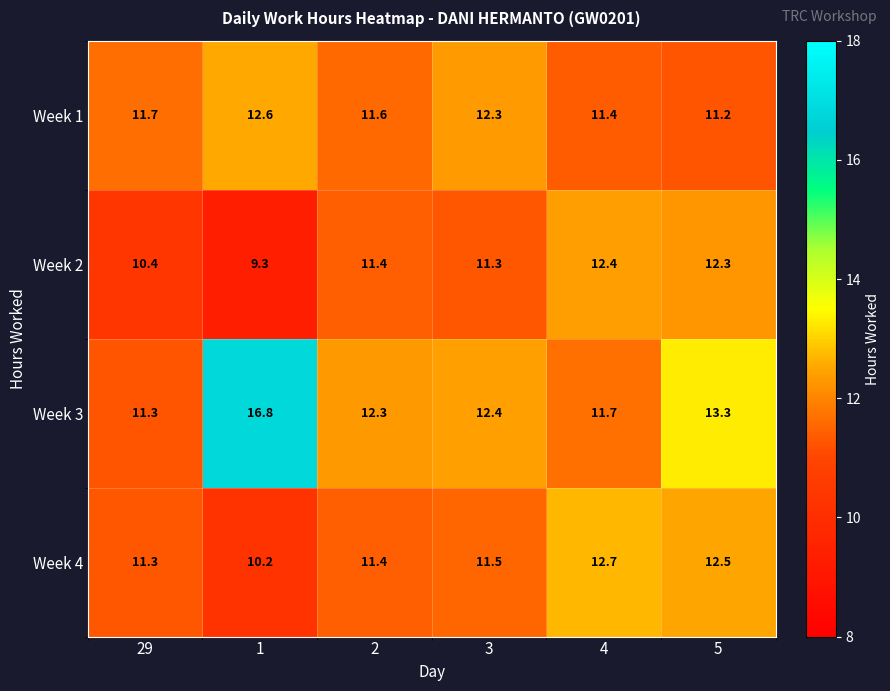

At which category is the sum across all series the highest?

5